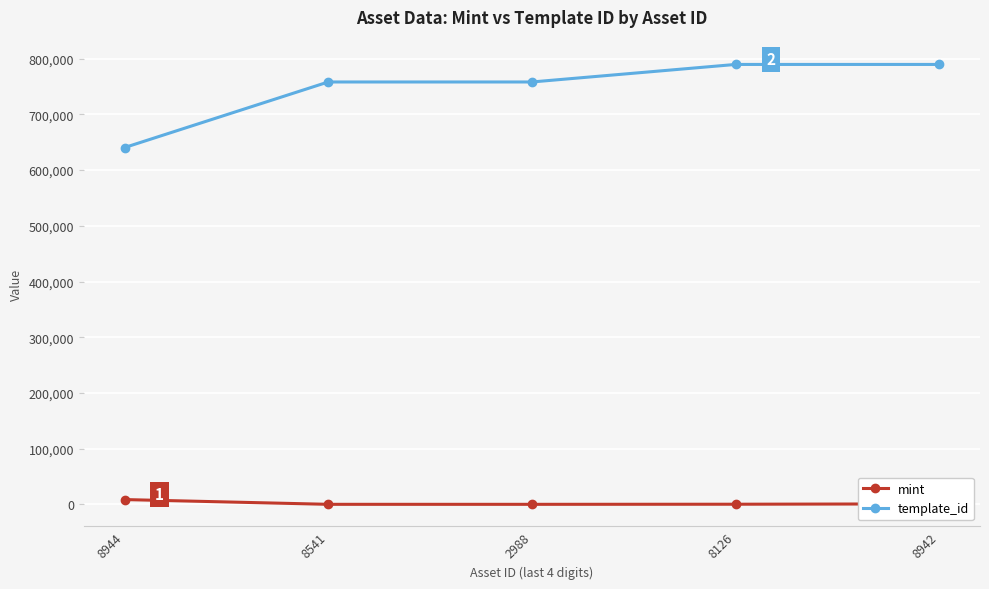

How many lines are shown in the chart?

2